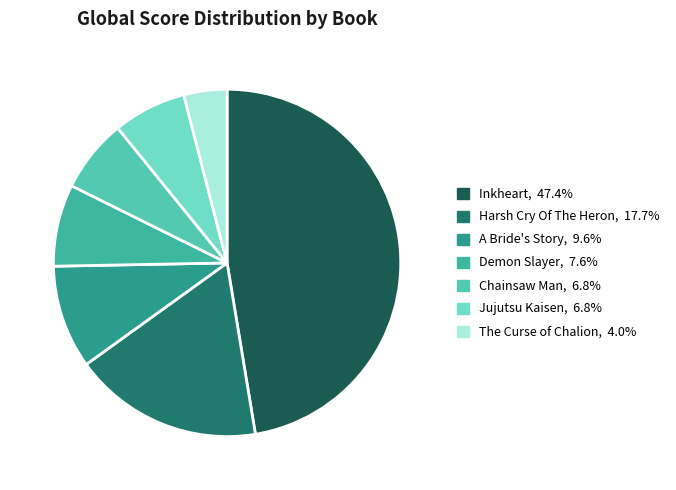

Combined, do The Curse of Chalion and Demon Slayer account for over 50%?

No